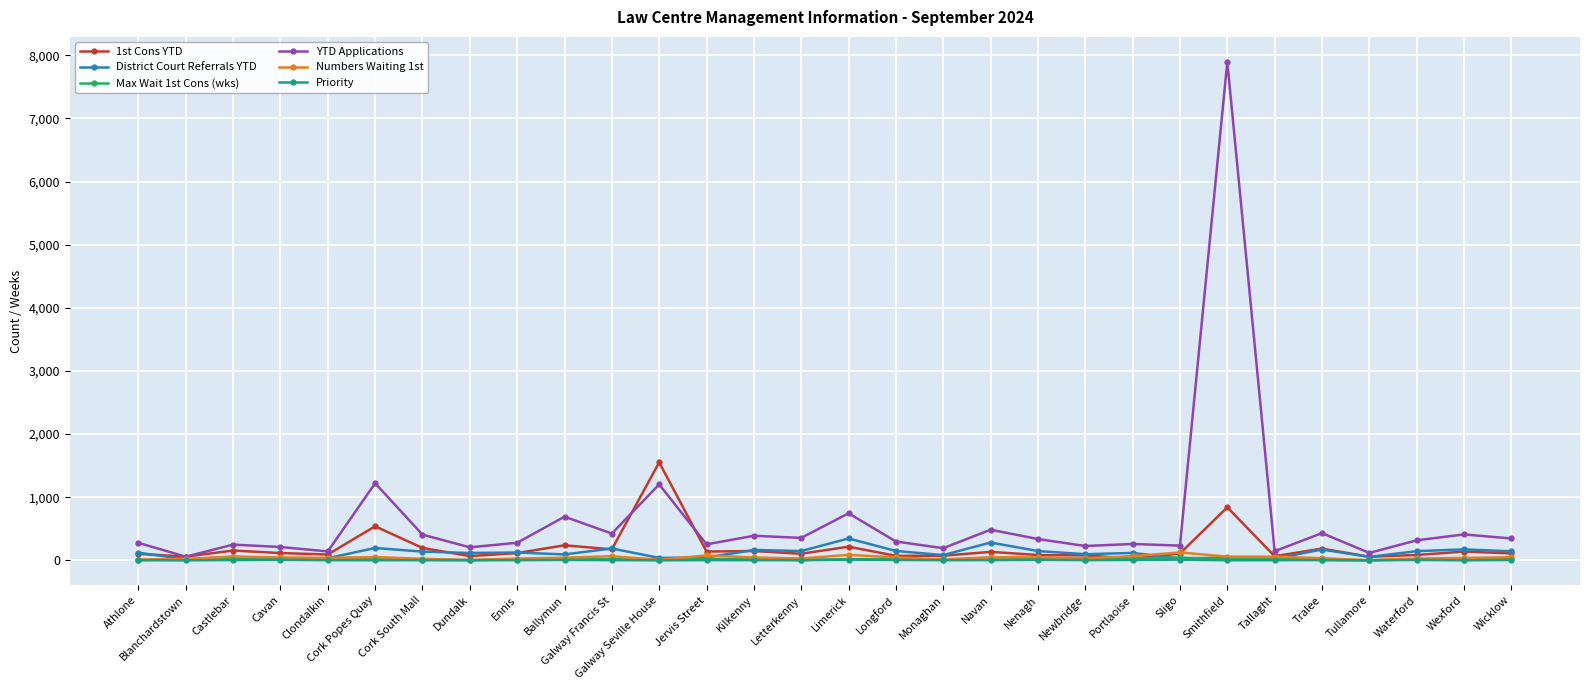

Which series has the largest range (max minus min)?

YTD Applications